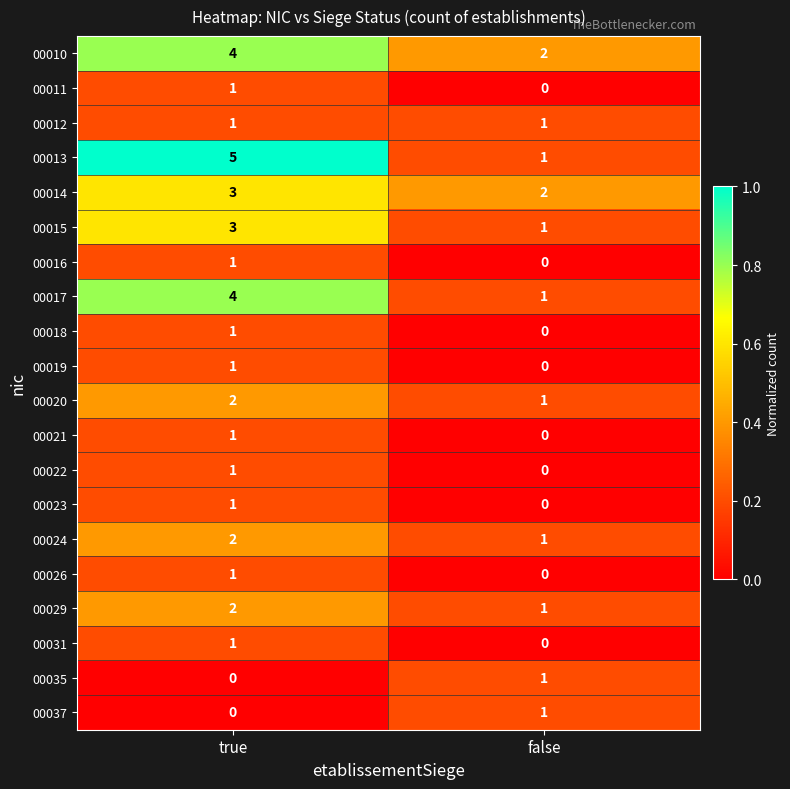

Which series has the widest spread of values?

00013